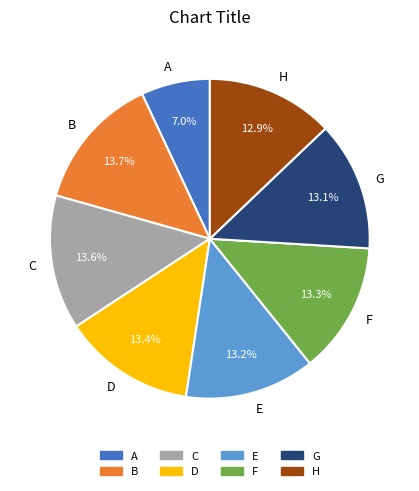

What percentage is the B slice, to the nearest percent?

14%